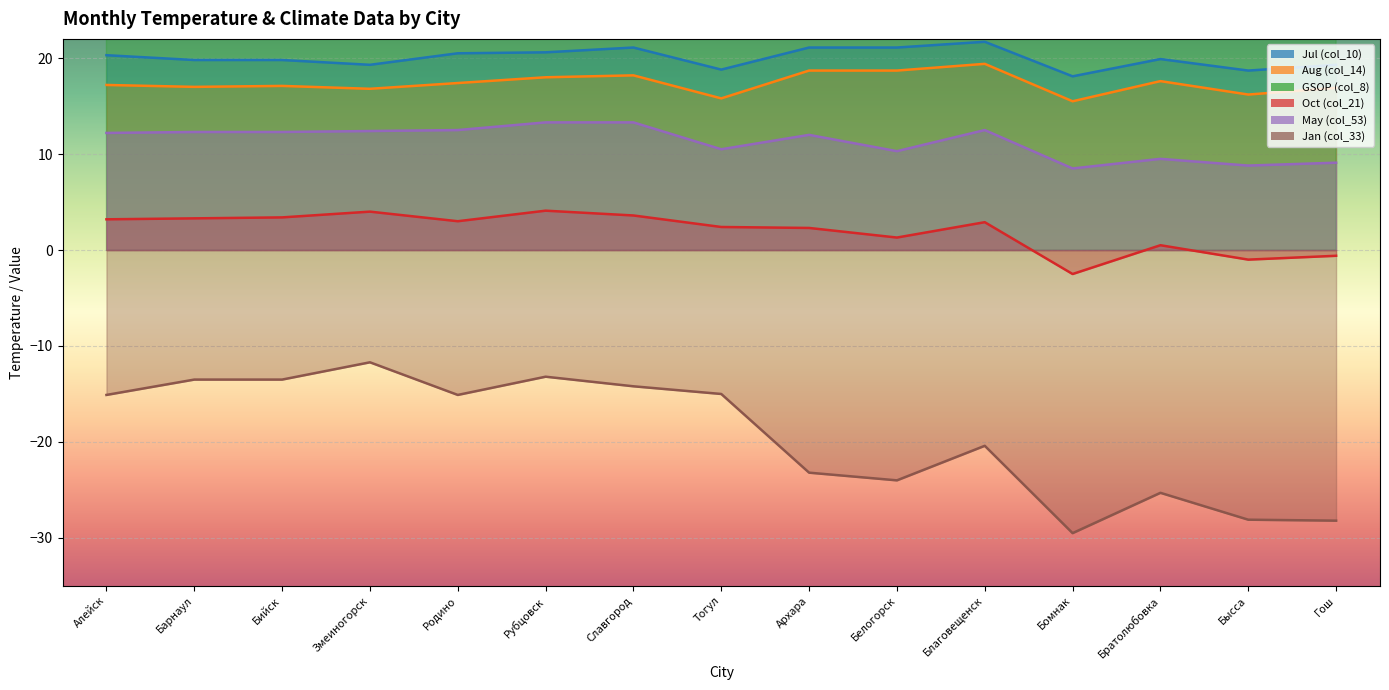

What is the difference between the highest and lowest values at Бийск?

5892.3